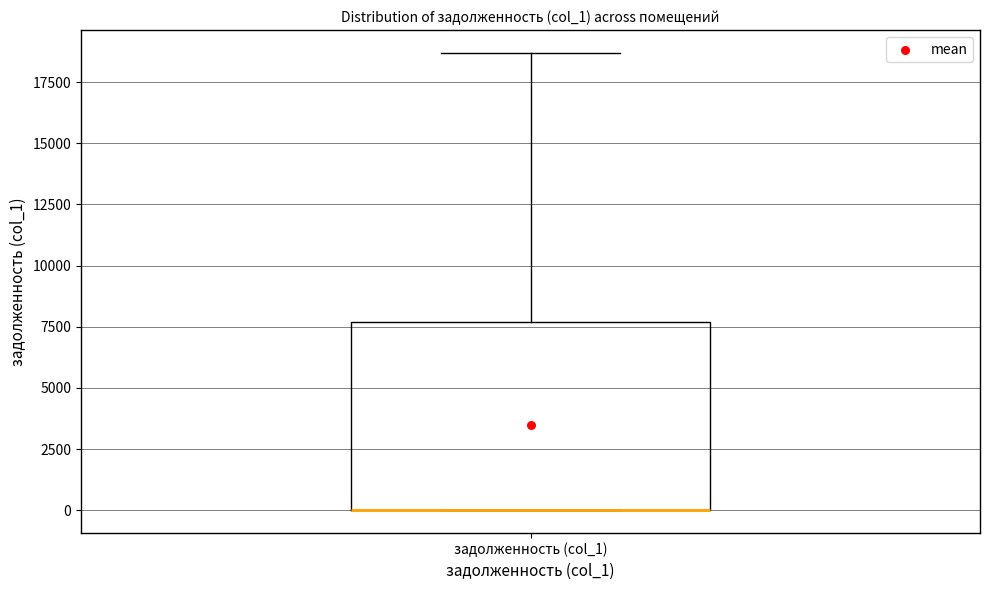

Where does the upper whisker of the box for задолженность (col_1) end on the y-axis? The values are not printed on the chart, so give them approximately, as read against the axis.

18500